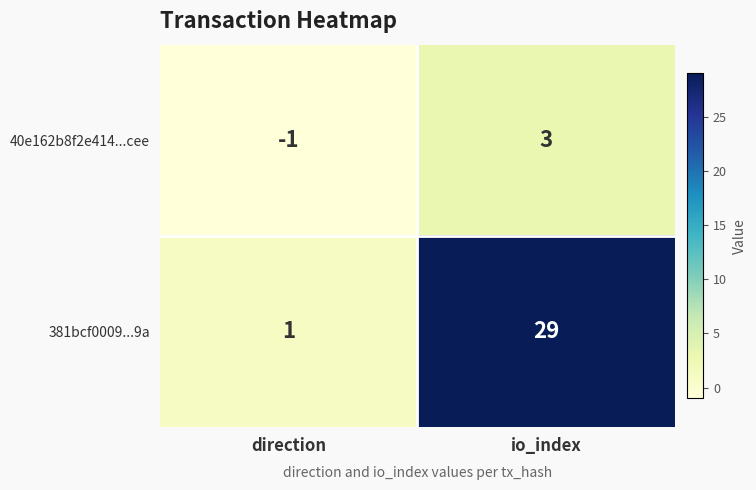

True or false: 381bcf0009...9a has a value of 18 at io_index.

False